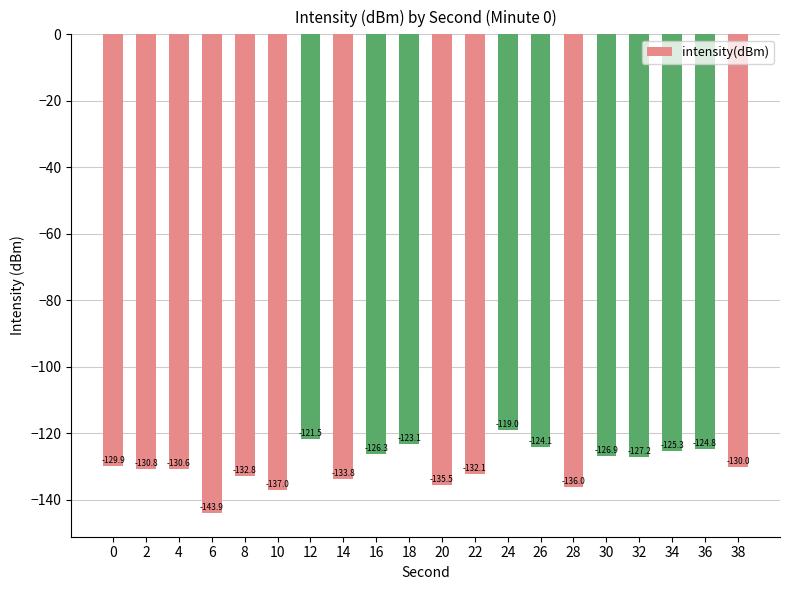

Count the number of data series in this chart.

1